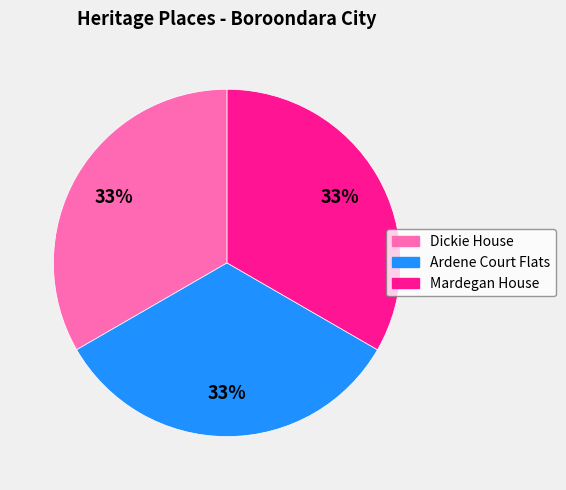

Is Ardene Court Flats the majority of the pie?

No